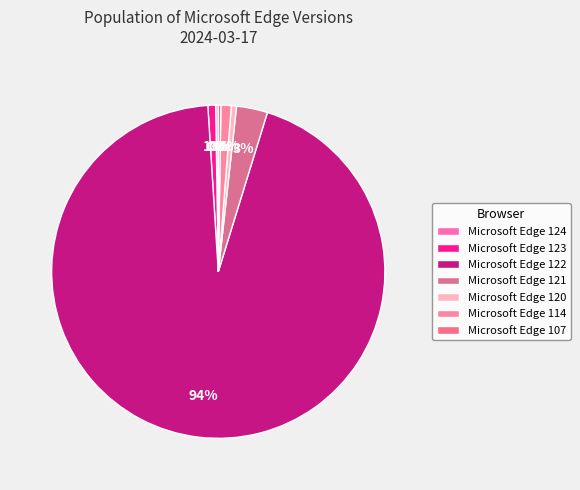

Is it true that Microsoft Edge 120 is 1% of the pie?

True